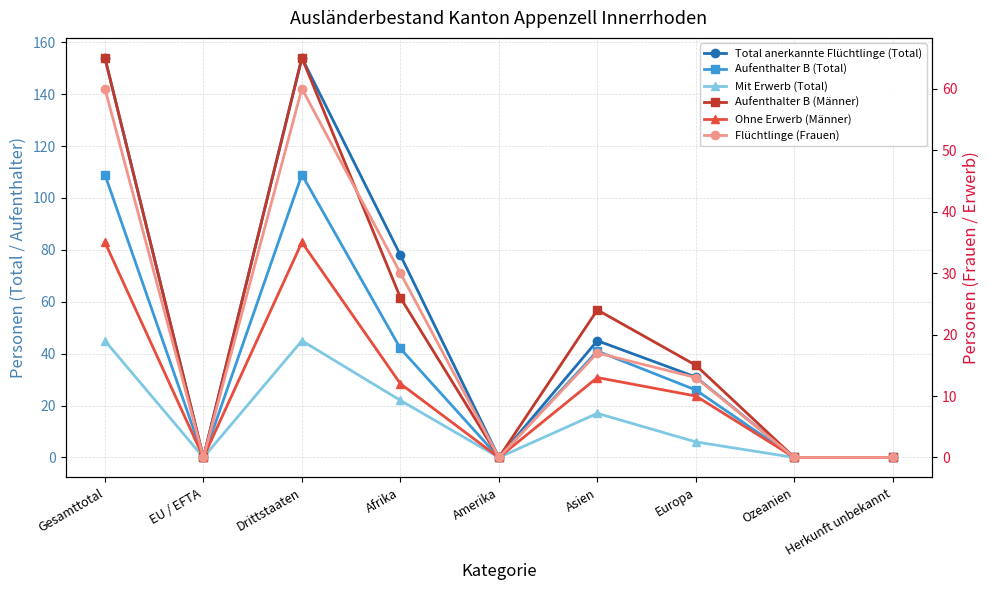

True or false: Flüchtlinge (Frauen) and Aufenthalter B (Total) cross at least once.

False